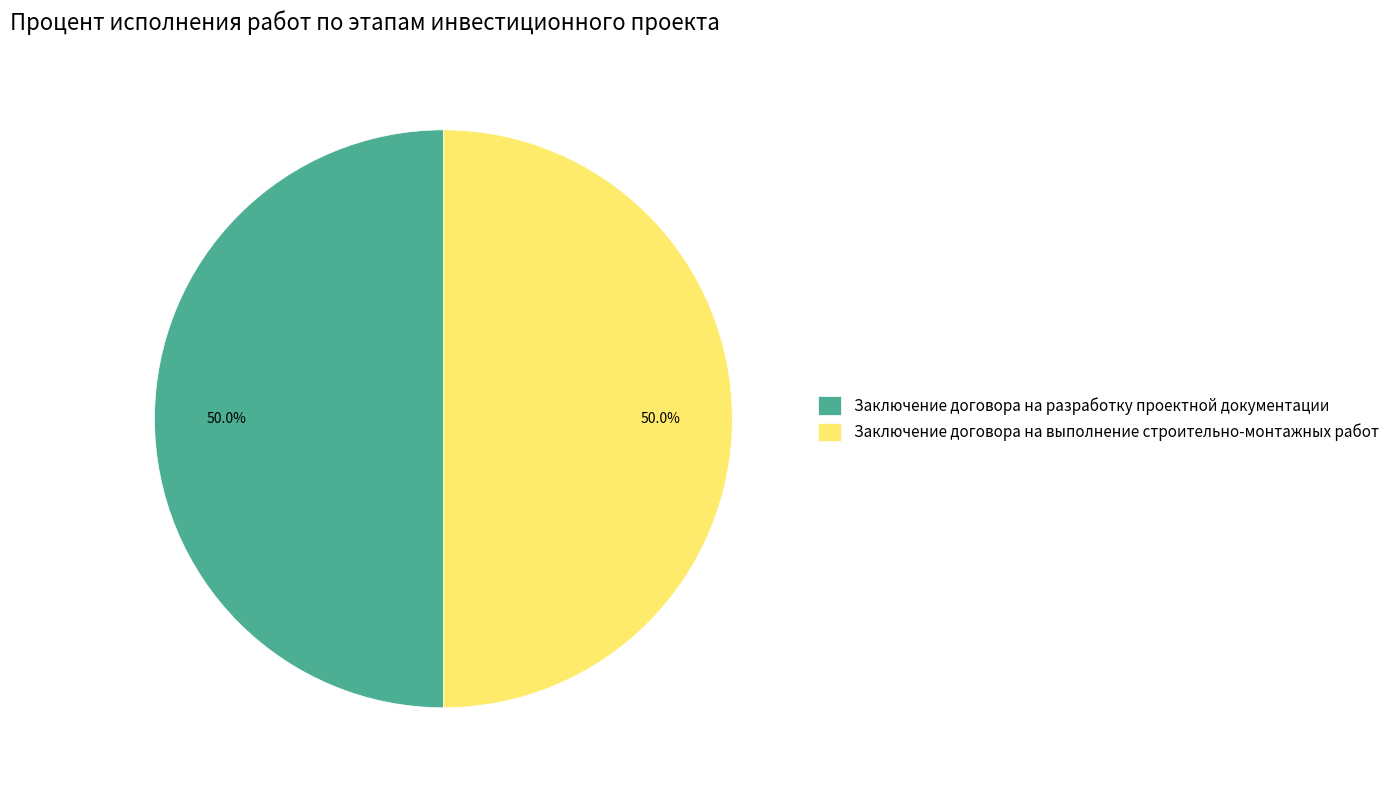

What is the ratio of the value at Заключение договора на разработку проектной документации to the value at Заключение договора на выполнение строительно-монтажных работ?

1.0